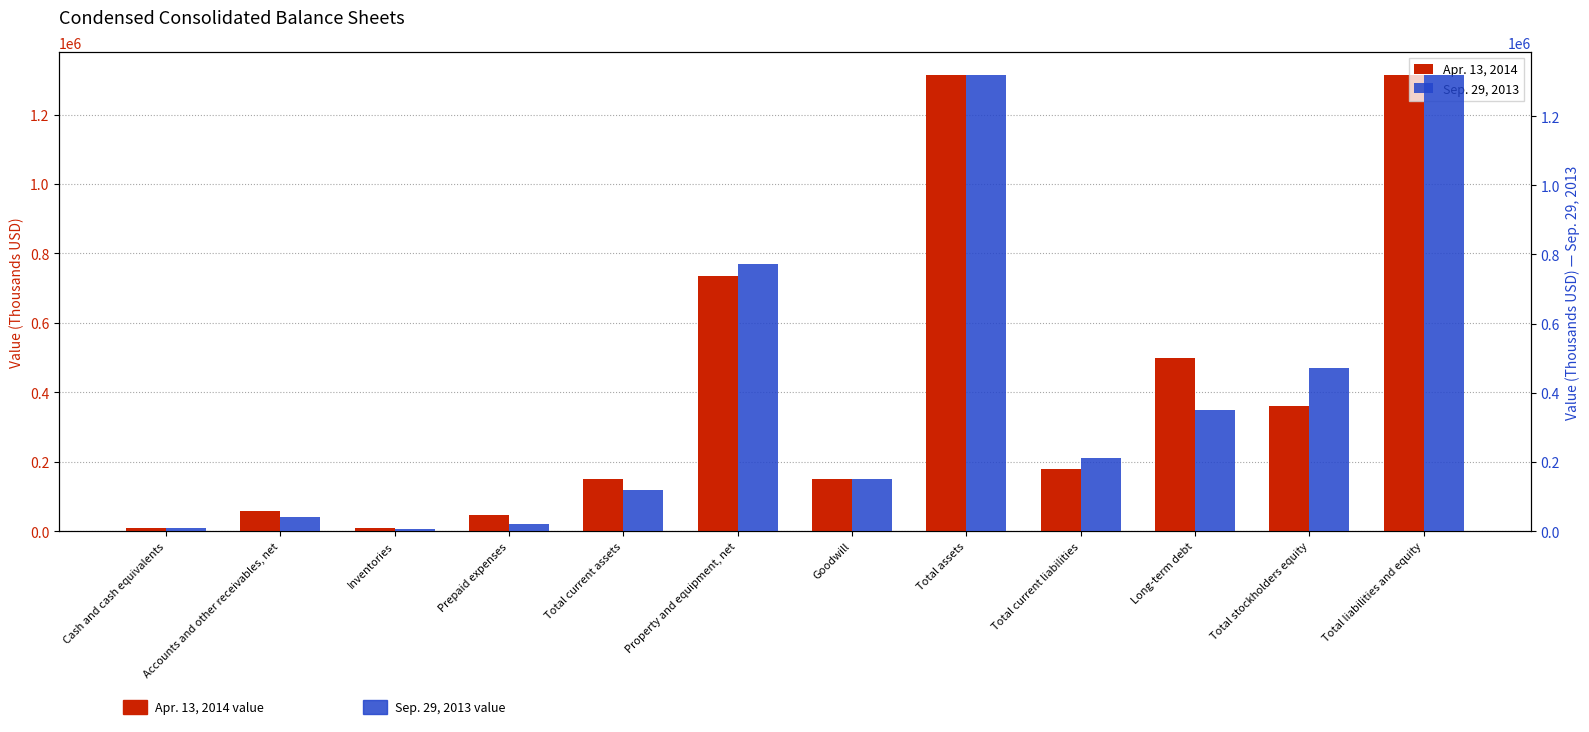

What is the difference between the maximum and minimum values in the Apr. 13, 2014 series?

1306565